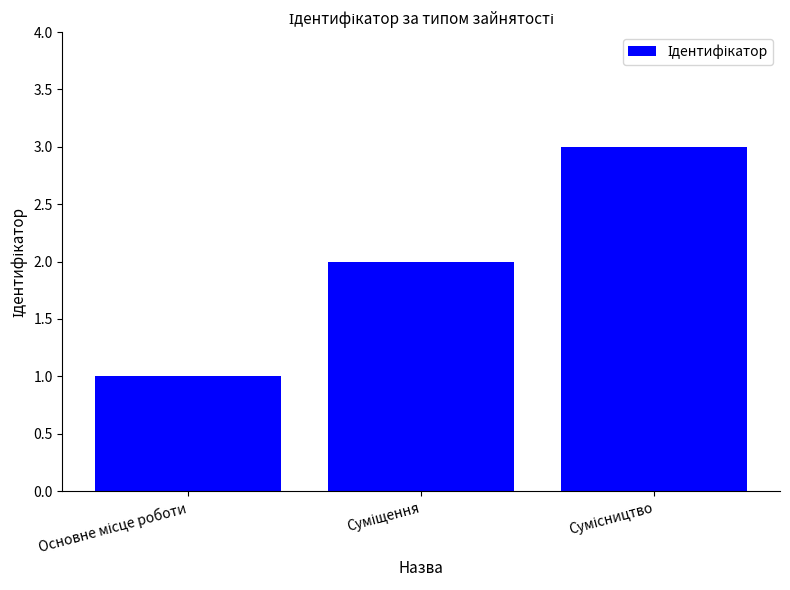

What is the maximum value shown in the chart?

3